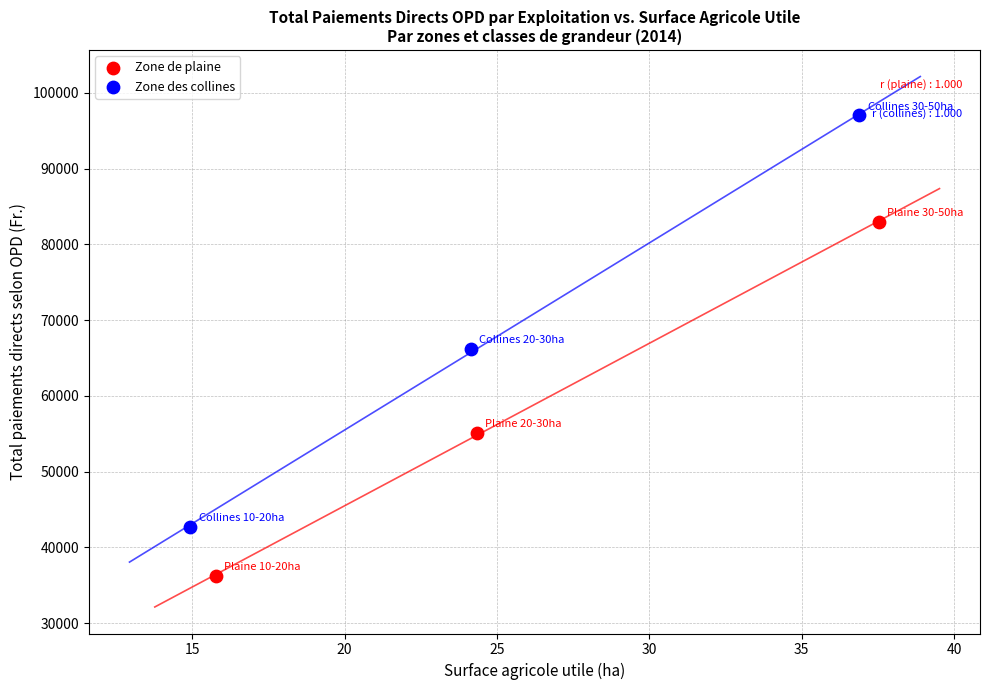

Which series has the largest Y range (max minus min)?

Zone des collines